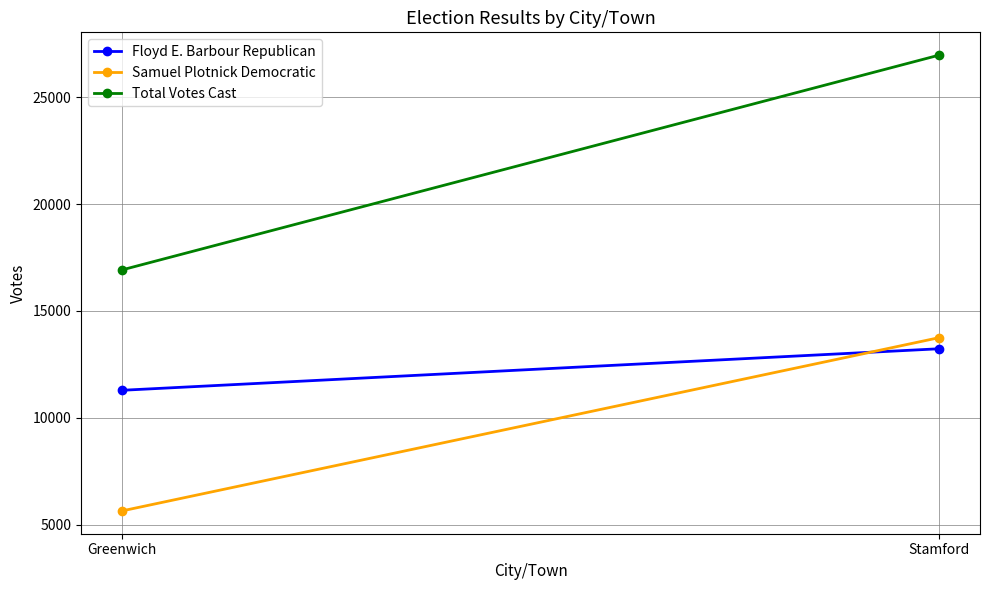

Reading left to right, extract all data points from this chart.

Floyd E. Barbour Republican: Greenwich=11285	Stamford=13230
Samuel Plotnick Democratic: Greenwich=5636	Stamford=13750
Total Votes Cast: Greenwich=16921	Stamford=26980